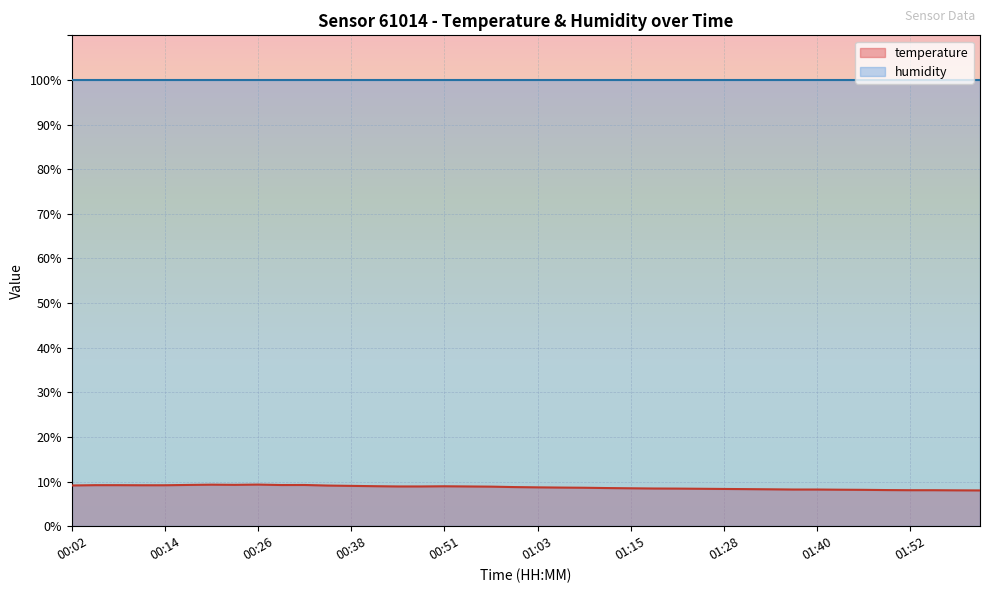

Reading left to right, list all the values displayed in this chart.

00:02=9.1	00:05=9.2	00:08=9.2	00:11=9.2	00:14=9.2	00:17=9.2	00:20=9.3	00:23=9.3	00:26=9.3	00:29=9.2	00:32=9.2	00:35=9.1	00:38=9.0	00:41=9.0	00:44=8.9	00:47=8.9	00:51=8.9	00:54=8.9	00:57=8.9	01:00=8.8	01:03=8.7	01:06=8.7	01:09=8.6	01:12=8.6	01:15=8.5	01:18=8.4	01:21=8.4	01:24=8.4	01:28=8.3	01:31=8.3	01:34=8.3	01:37=8.2	01:40=8.2	01:43=8.2	01:46=8.2	01:49=8.1	01:52=8.1	01:55=8.1	01:58=8.0	02:01=8.0